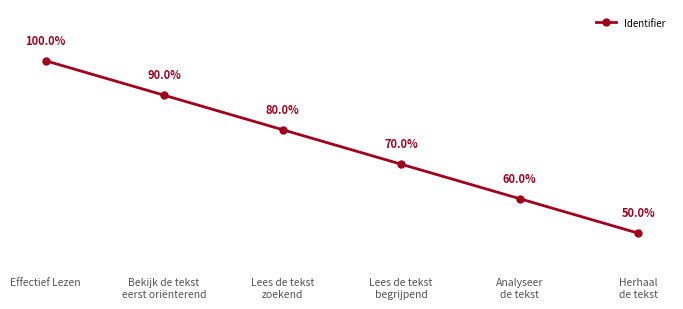

Which category has the highest value across all series?

Effectief Lezen